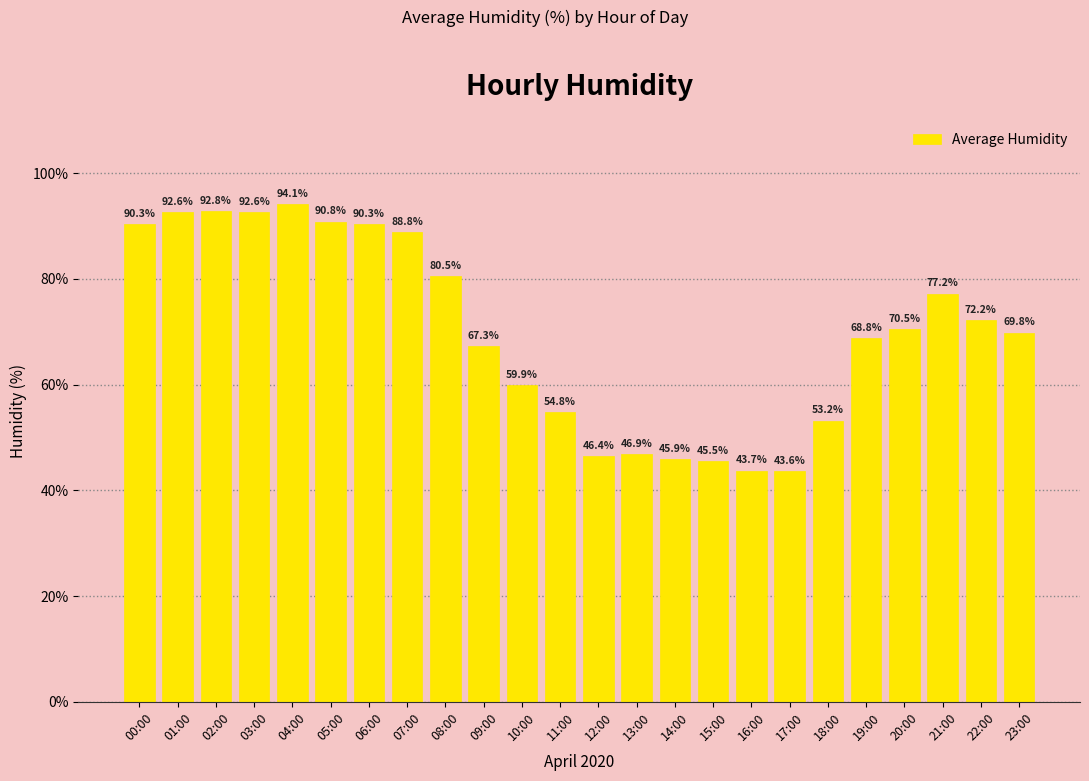

How many data points are above 70?

12